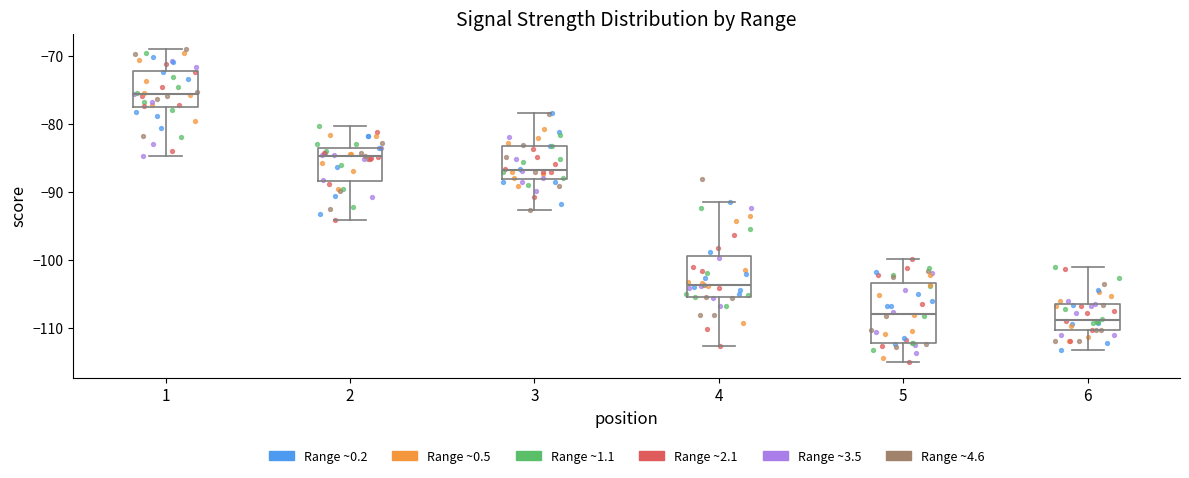

Where does the median line of the box at x = 1 sit on the y-axis? The values are not printed on the chart, so give them approximately, as read against the axis.

-75